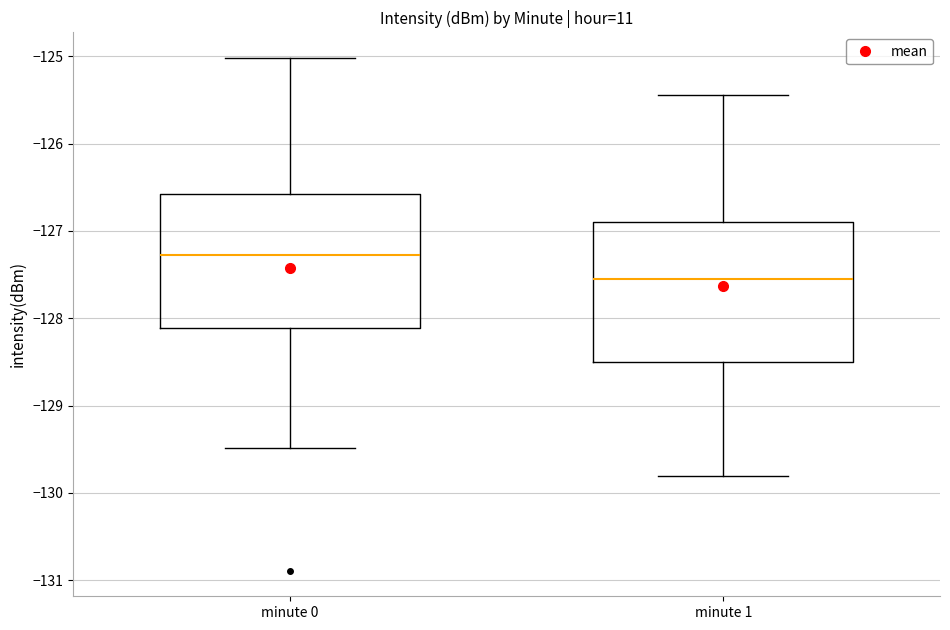

Reading left to right, transcribe this box plot: for each box, give where its median line is, the range the box spans, and where its two whiskers end, as read against the y-axis. The values are not printed on the chart, so give them approximately, as read against the axis.

minute 0: median -127.3, box -128.1 to -126.6, whiskers -129.5 to -125.0
minute 1: median -127.5, box -128.5 to -126.9, whiskers -129.8 to -125.4